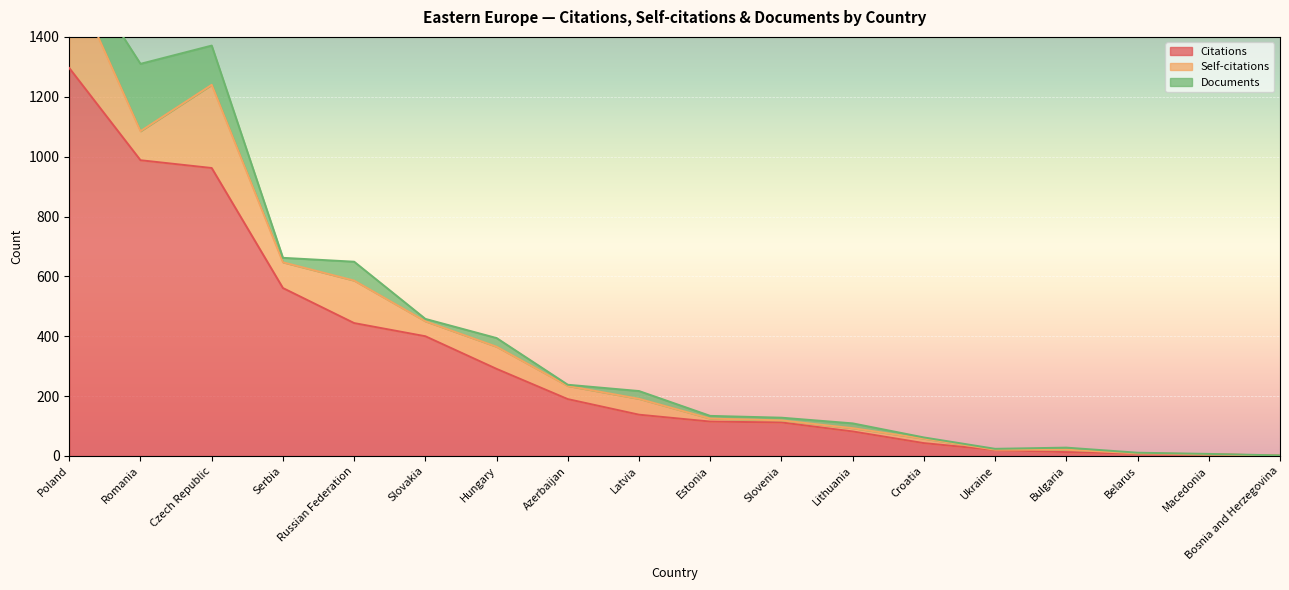

Reading left to right, extract all data points from this chart.

Citations: 1296	988	962	561	444	400	291	190	138	115	112	82	43	20	13	8	6	1
Self-citations: 319	97	278	86	142	50	74	44	53	10	7	11	15	1	8	1	0	0
Documents: 65	225	131	15	63	8	29	4	26	9	9	16	4	3	7	2	1	1